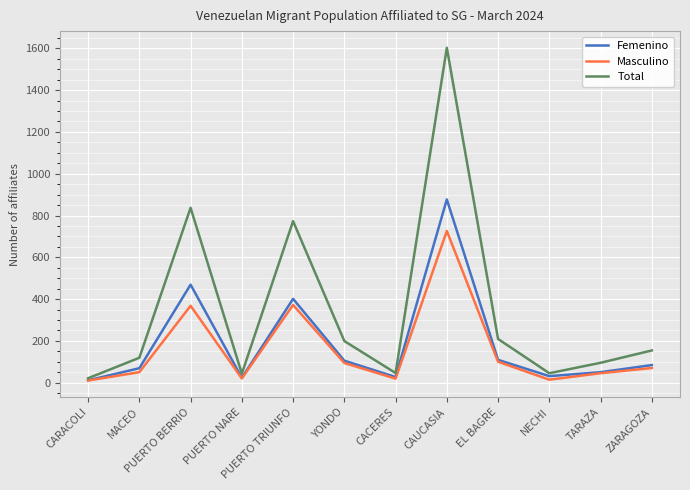

True or false: Femenino has a value of 105 at YONDO.

True